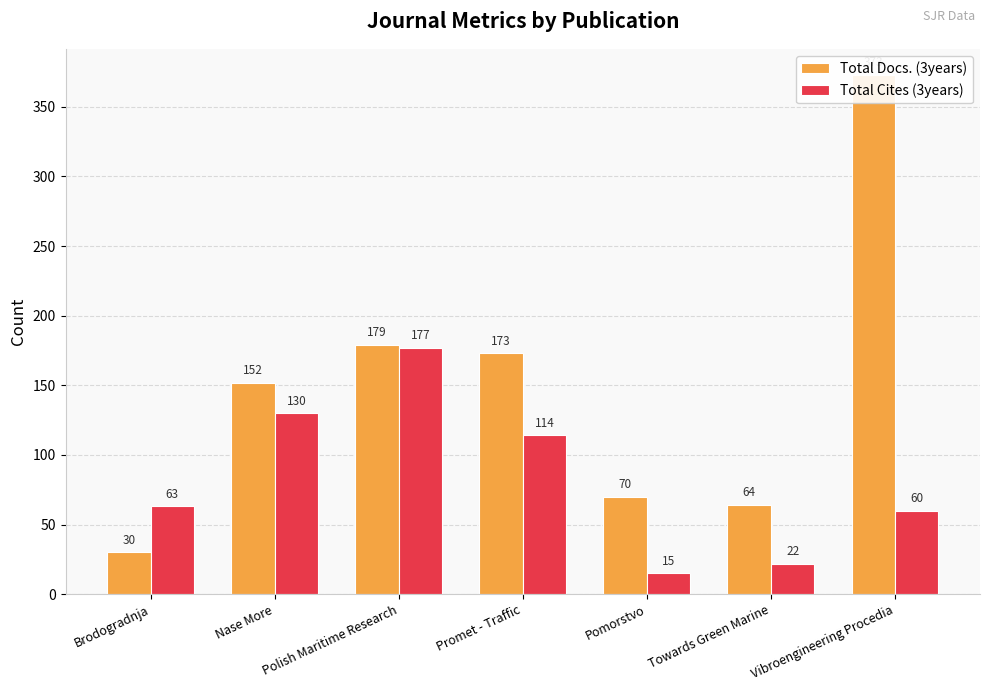

Where does the Total Cites (3years) series first go above 63?

Nase More